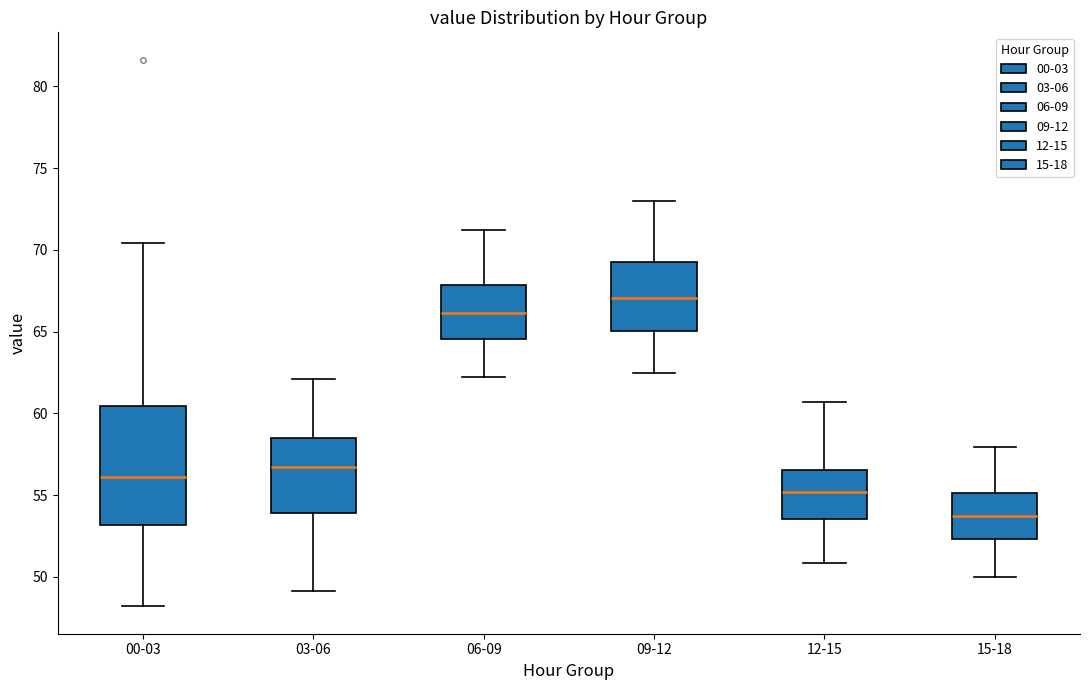

Which box has the lowest median line?

15-18